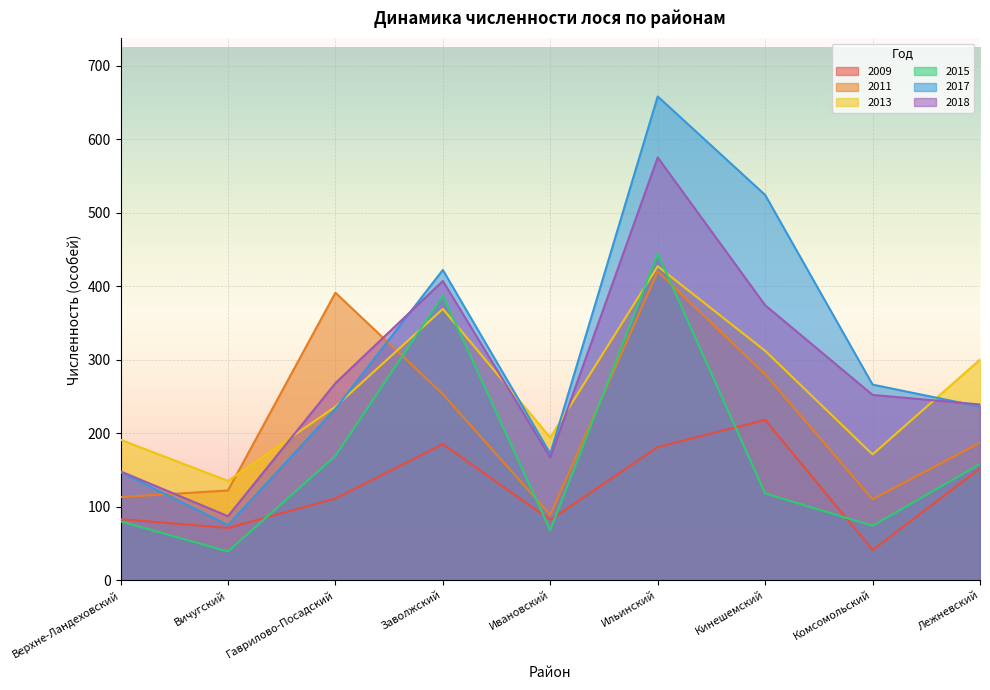

Which label corresponds to the largest value in the chart?

Ильинский